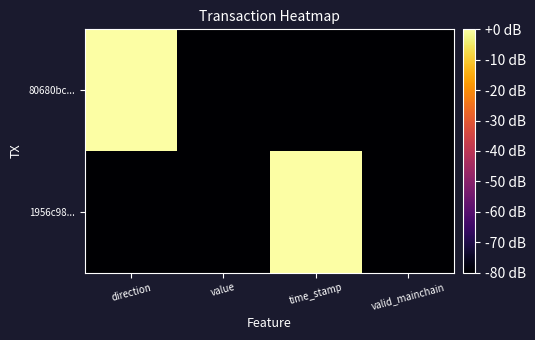

Reading left to right, extract all data points from this chart.

1956c98...: direction=-80	value=-80	time_stamp=0	valid_mainchain=-80
80680bc...: direction=0	value=-80	time_stamp=-80	valid_mainchain=-80